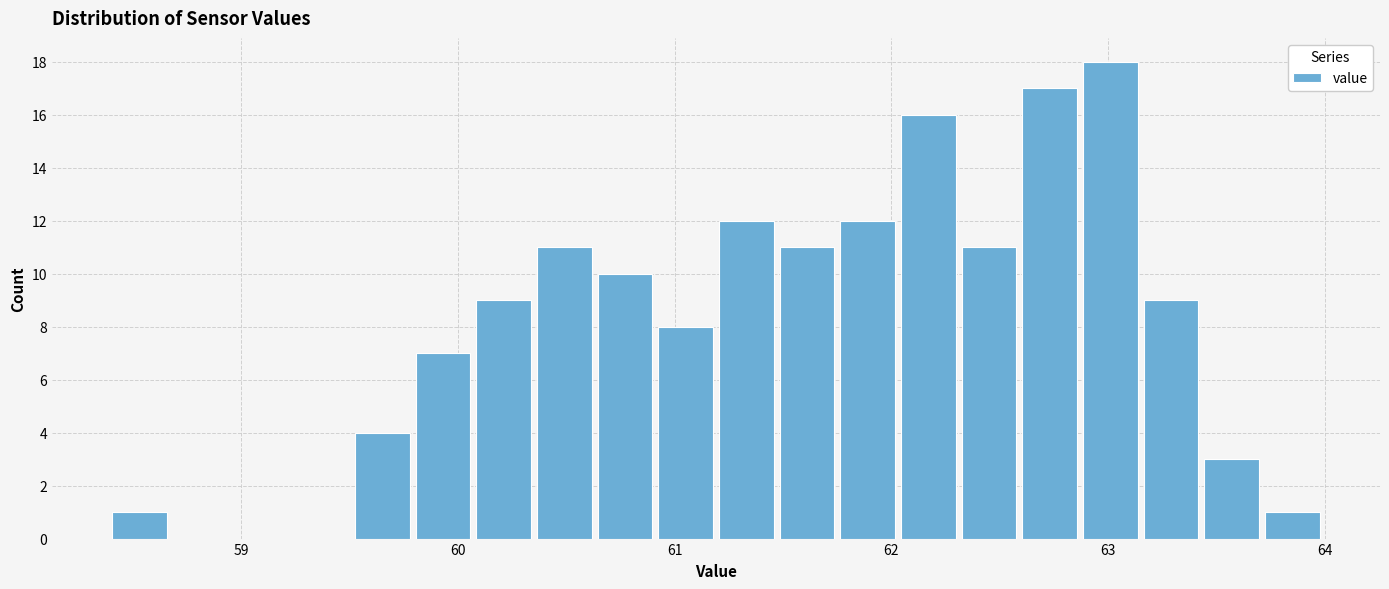

Around what value on the x-axis is the tallest bar? Give the approximate position of its centre, as read against the axis.

63.0